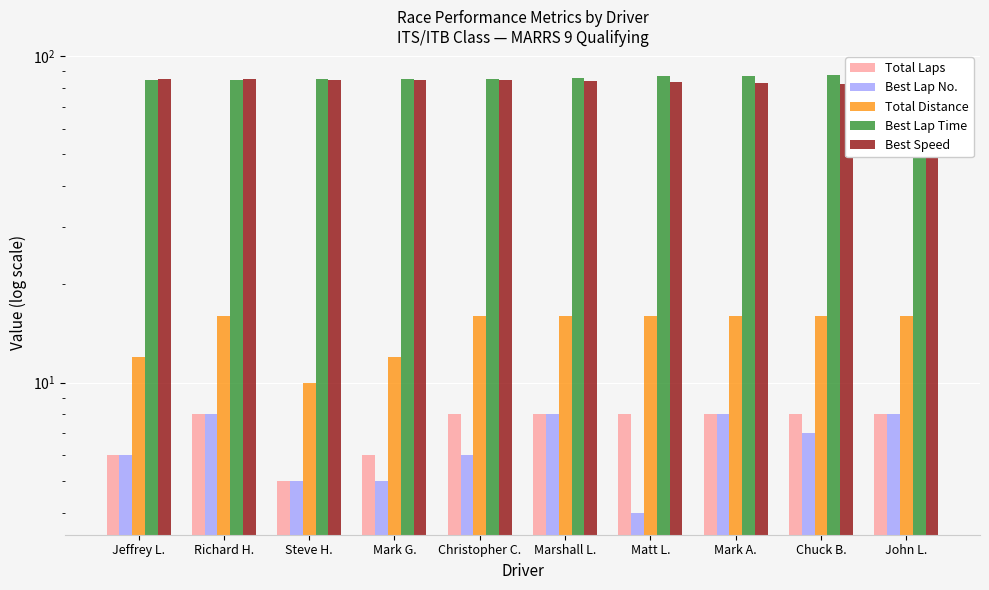

What position from the right is Mark A.?

3